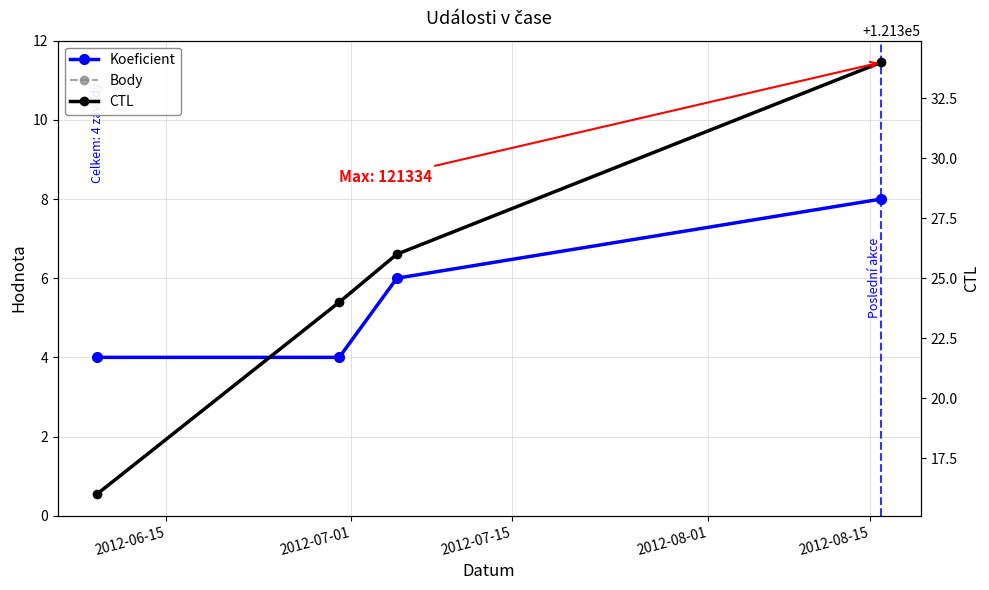

True or false: Body has more than 1 interior local peaks.

False